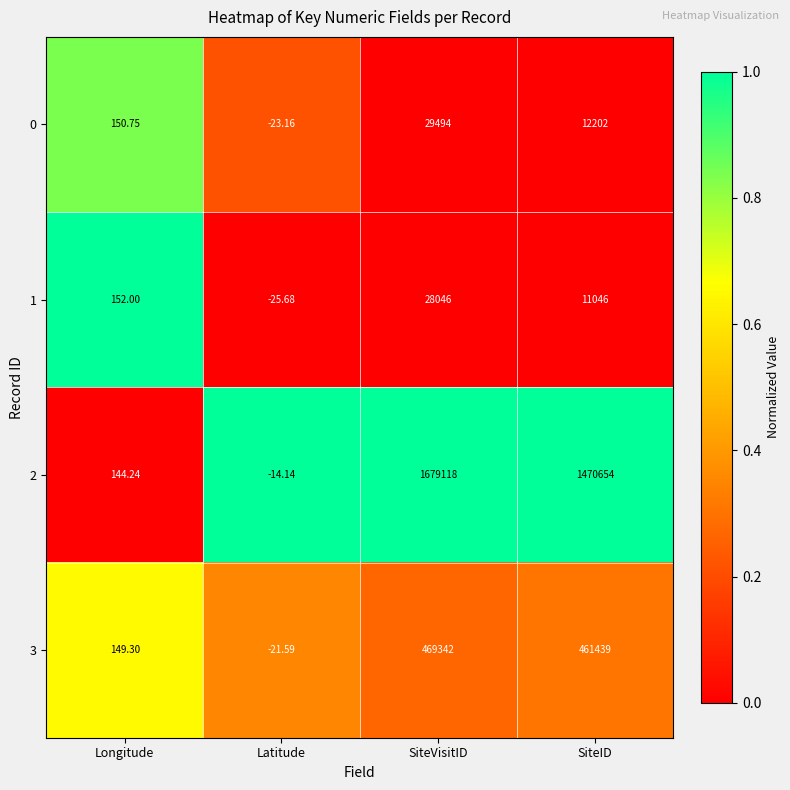

At which label does 2 reach its peak?

SiteVisitID